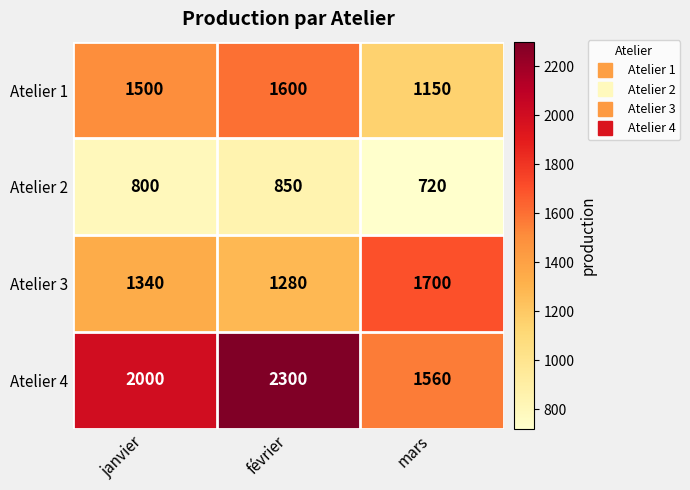

Is it true that Atelier 2 equals 452 at mars?

False